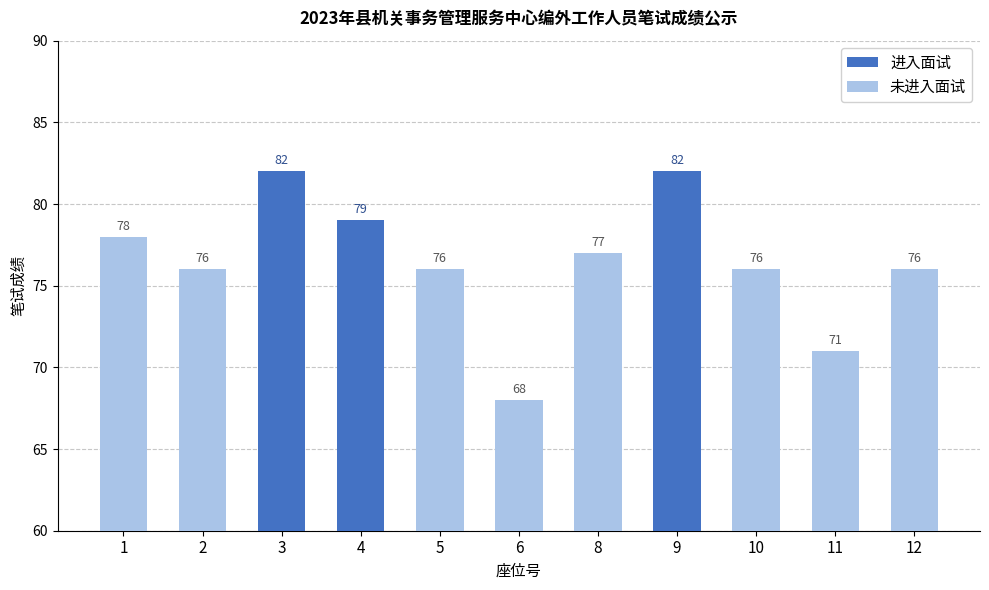

What is the change in value from 1 to 6?

-10